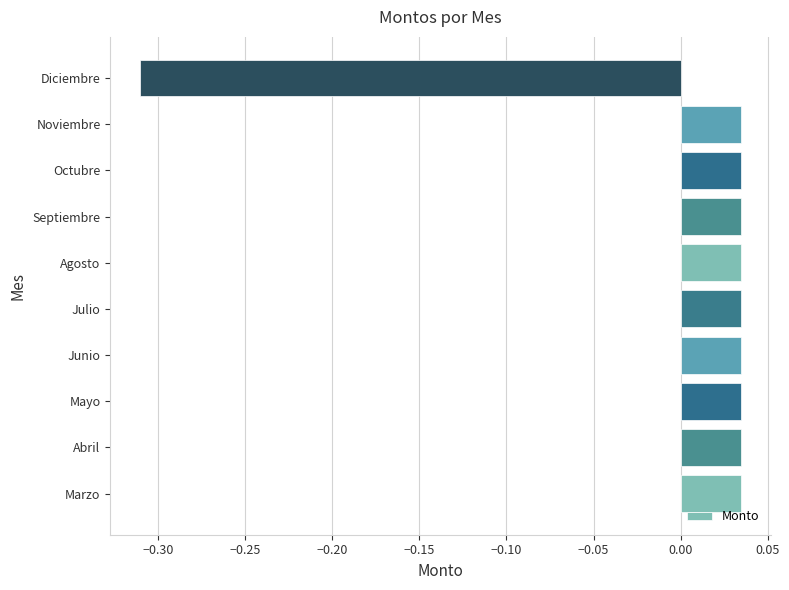

What is the difference between the values at Diciembre and Mayo?

0.3